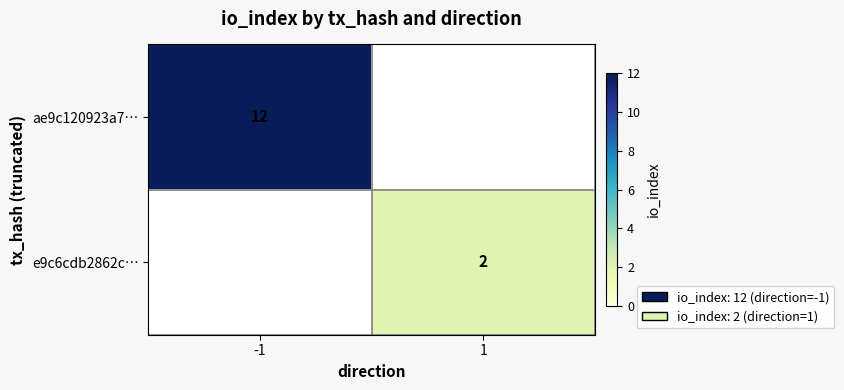

Is the value of ae9c120923a7… at -1 greater than the value of e9c6cdb2862c… at 1?

Yes